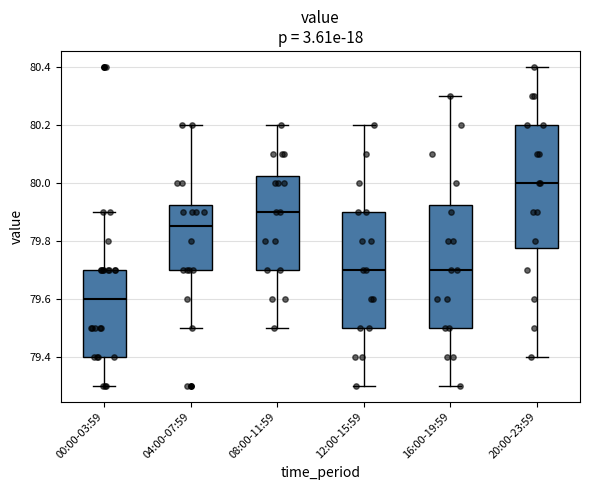

Reading left to right, transcribe this box plot: for each box, give where its median line is, the range the box spans, and where its two whiskers end, as read against the y-axis. The values are not printed on the chart, so give them approximately, as read against the axis.

00:00-03:59: median 79.60, box 79.40 to 79.70, whiskers 79.30 to 79.90
04:00-07:59: median 79.86, box 79.70 to 79.92, whiskers 79.50 to 80.20
08:00-11:59: median 79.90, box 79.70 to 80.02, whiskers 79.50 to 80.20
12:00-15:59: median 79.70, box 79.50 to 79.90, whiskers 79.30 to 80.20
16:00-19:59: median 79.70, box 79.50 to 79.92, whiskers 79.30 to 80.30
20:00-23:59: median 80.00, box 79.78 to 80.20, whiskers 79.40 to 80.40